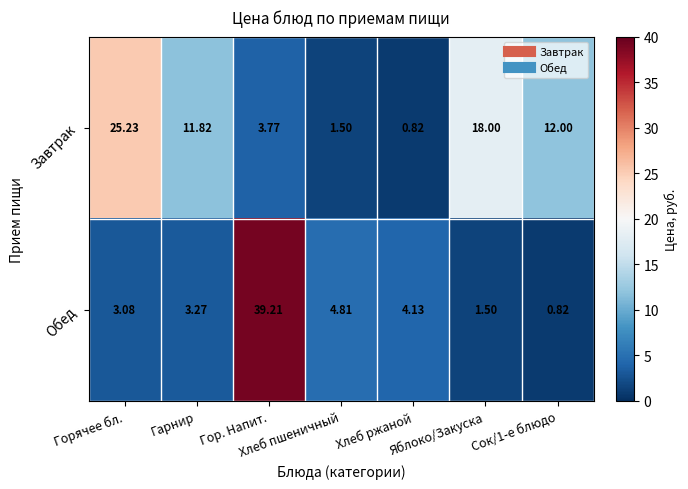

Which series has the widest spread of values?

Обед